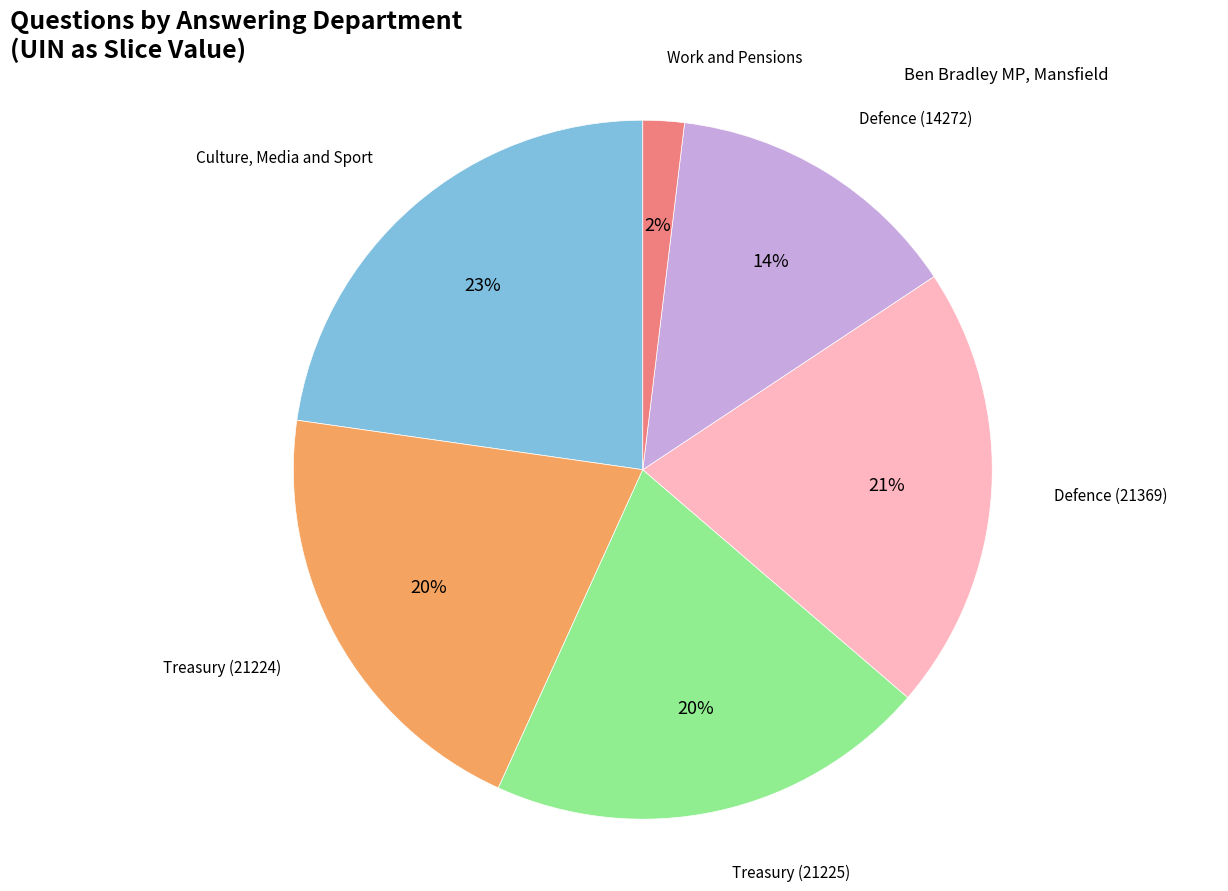

Is there any slice that represents more than half of the pie?

No